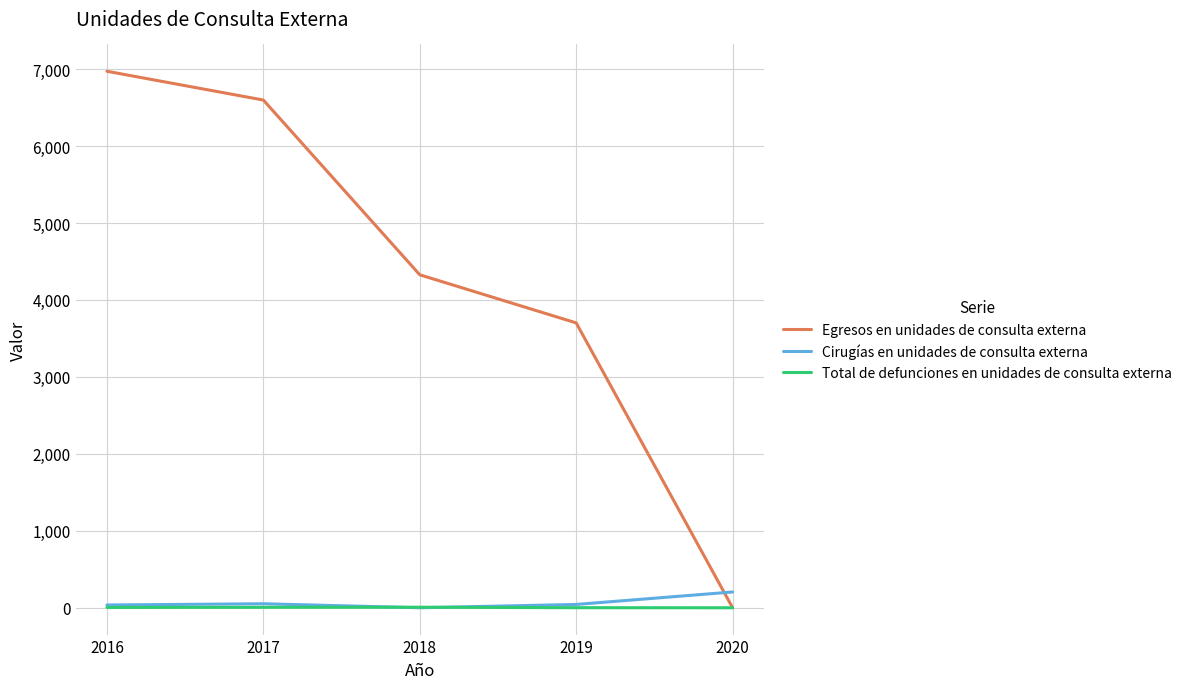

At how many categories does at least one series exceed 5895?

2